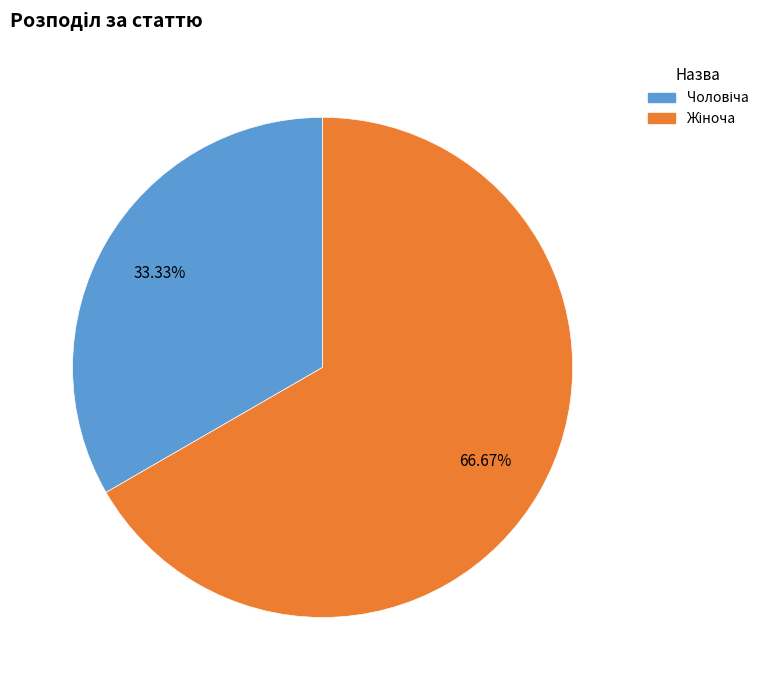

Does any single category account for the majority?

Yes